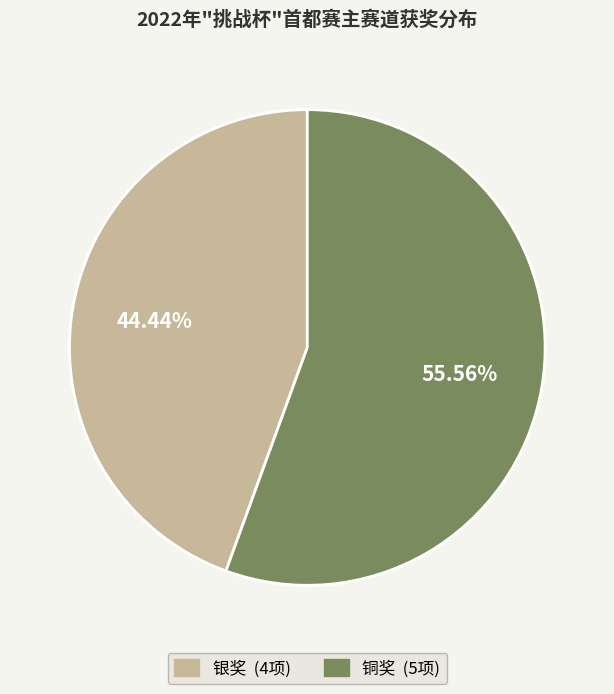

Is there any slice that represents more than half of the pie?

Yes